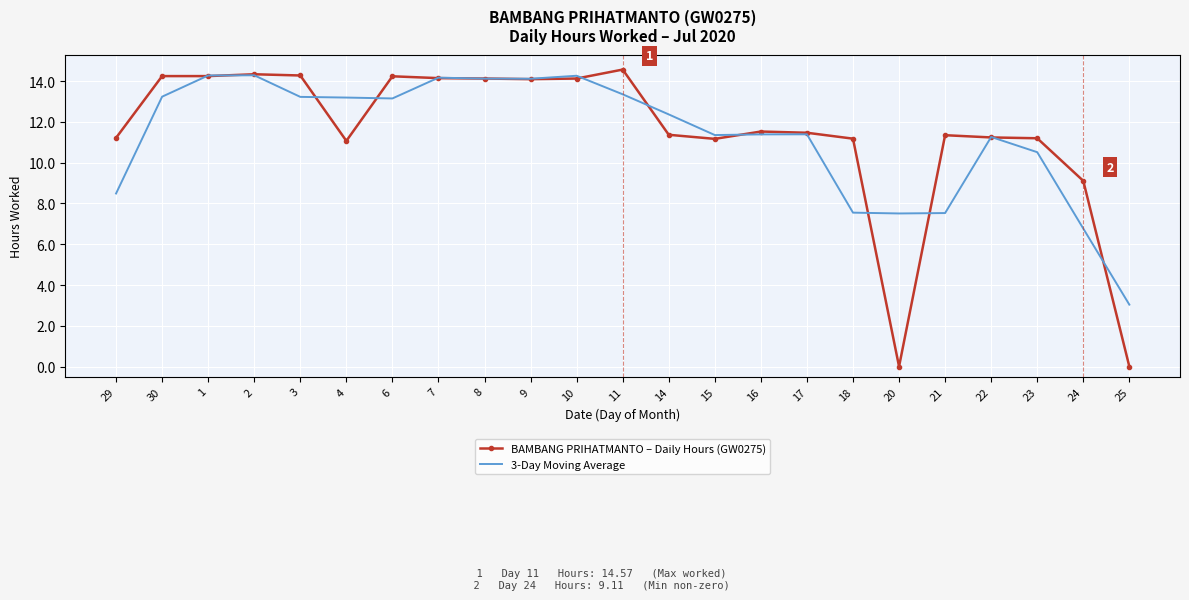

What is the difference between the 3-Day Moving Average values at 22 and 11?

2.1